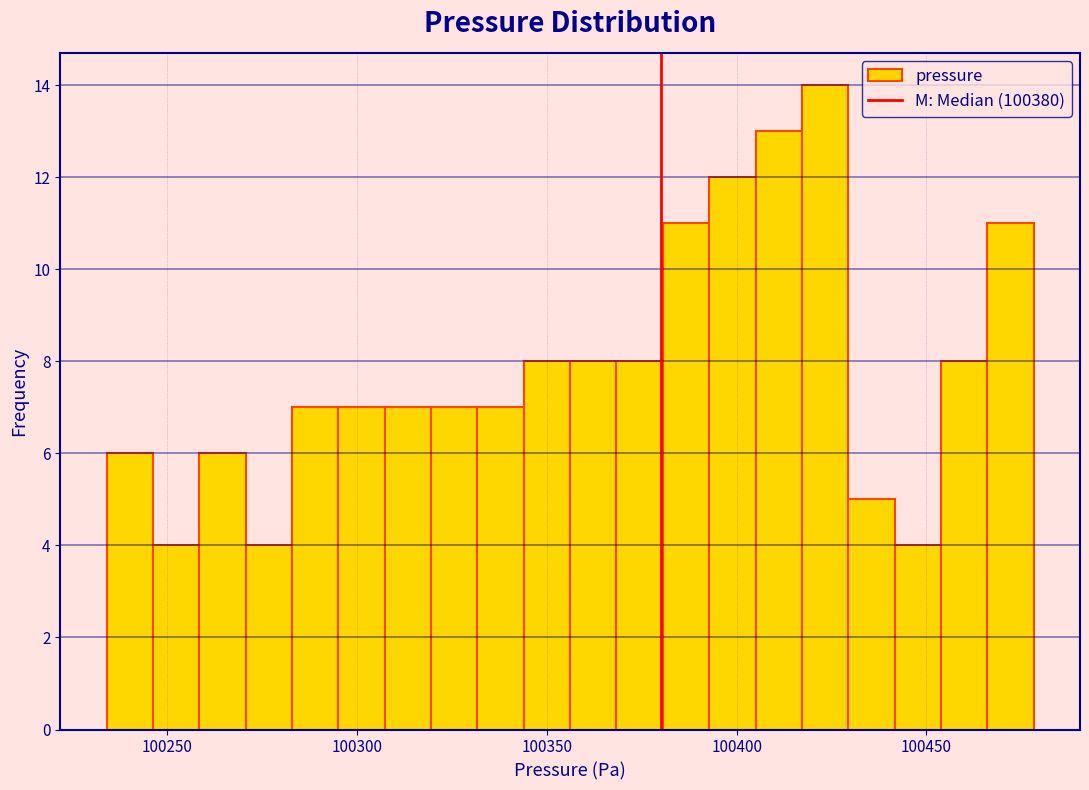

Around what value on the x-axis is the tallest bar? Give the approximate position of its centre, as read against the axis.

100425